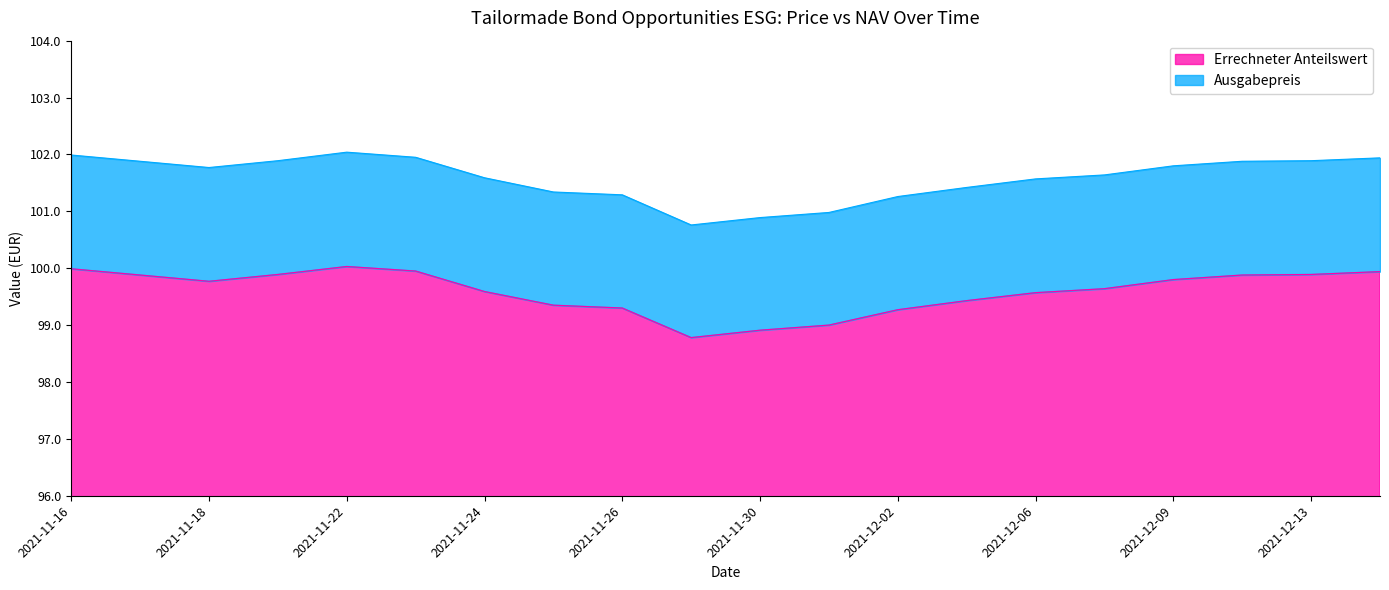

What are all the series names shown in the legend?

Errechneter Anteilswert, Ausgabepreis